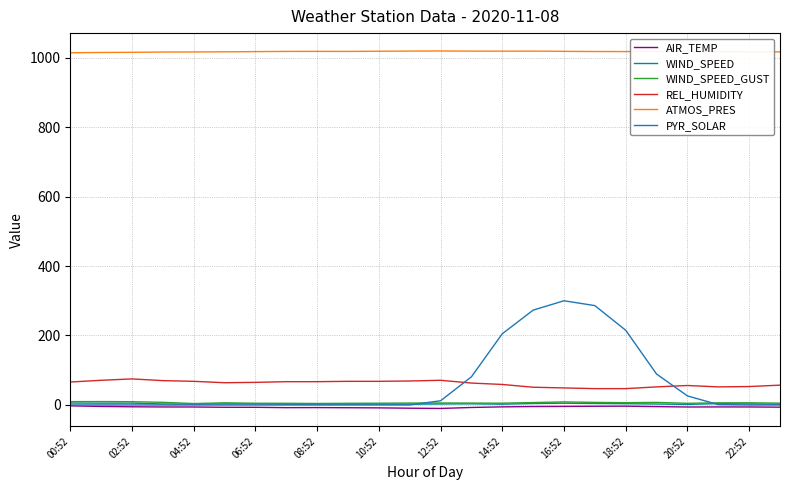

What are all the series names shown in the legend?

AIR_TEMP, WIND_SPEED, WIND_SPEED_GUST, REL_HUMIDITY, ATMOS_PRES, PYR_SOLAR